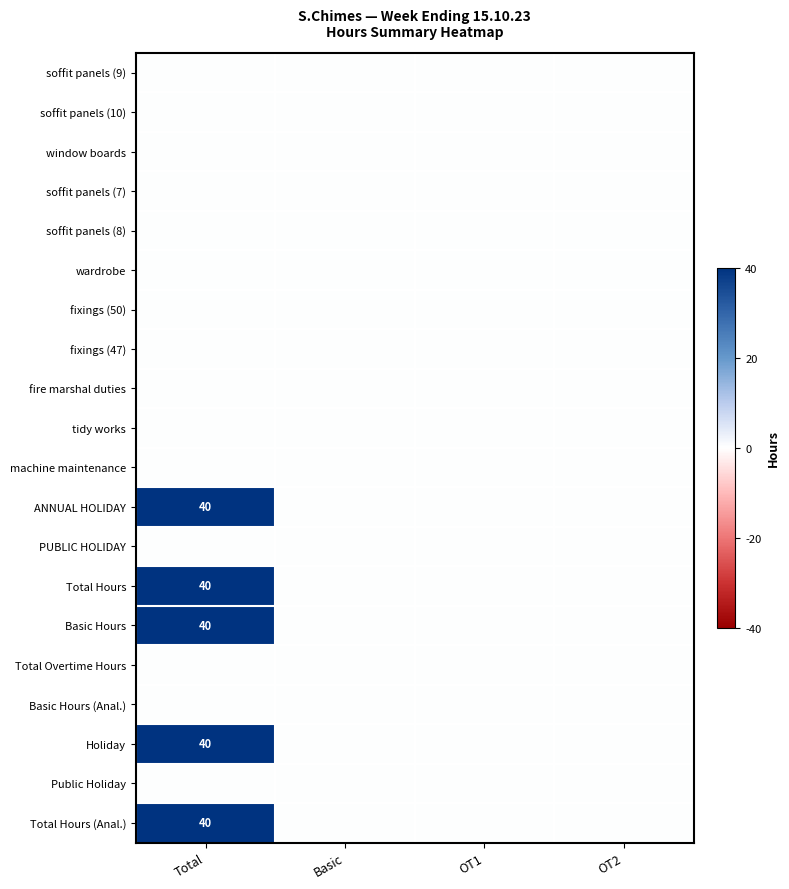

True or false: ANNUAL HOLIDAY has a value of 54 at Total.

False